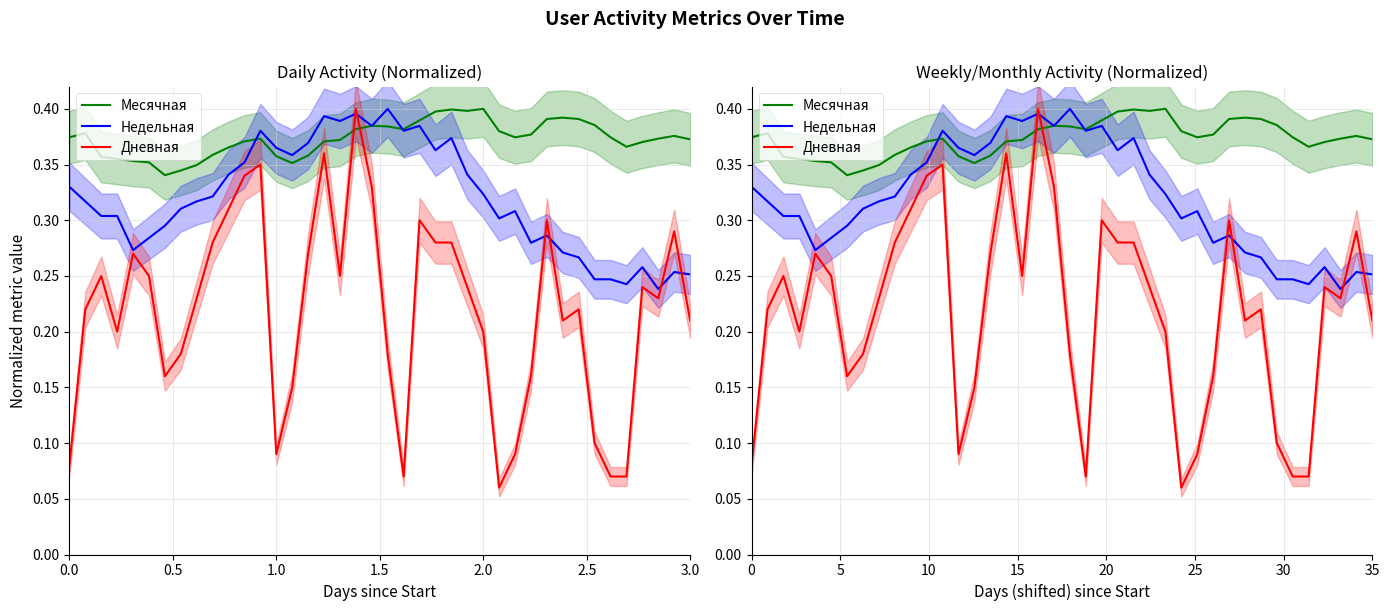

What is the smallest value displayed?

0.1